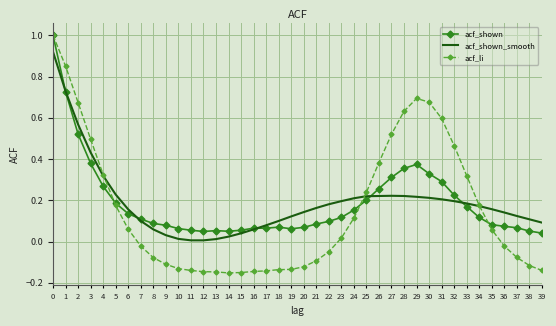

Is the value of acf_li at 5 greater than the value of acf_shown_smooth at 15?

Yes